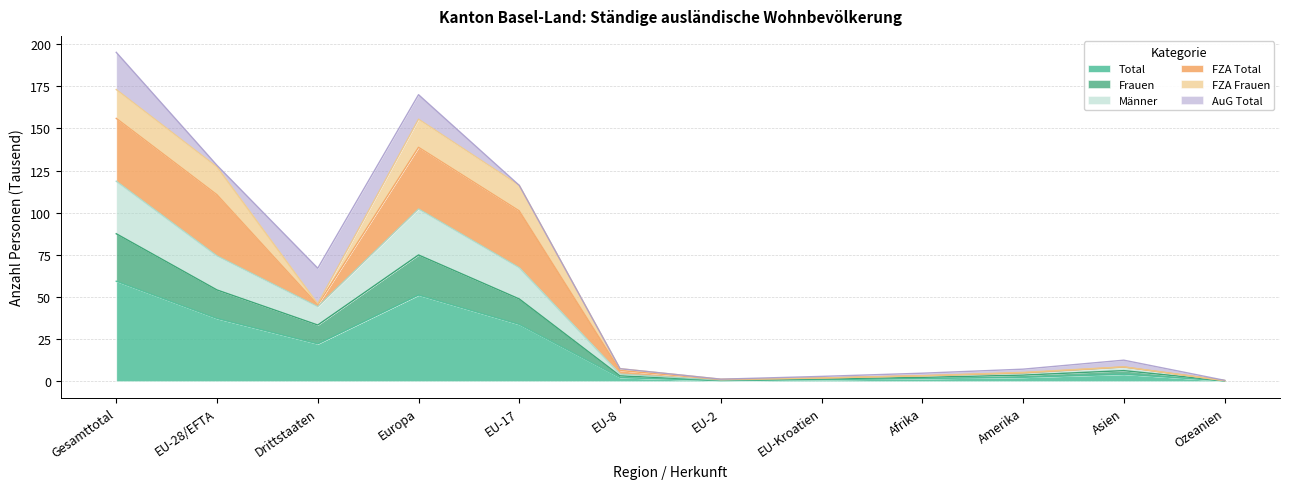

Where is the first local maximum for Total?

Europa